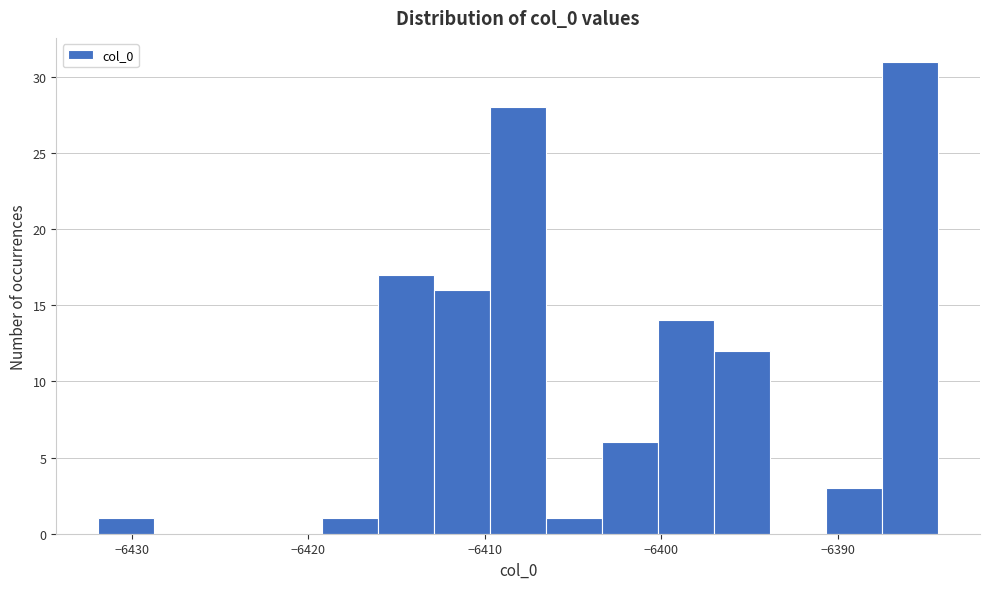

Read against the x-axis, roughly where is the centre of the tallest bar?

-6386